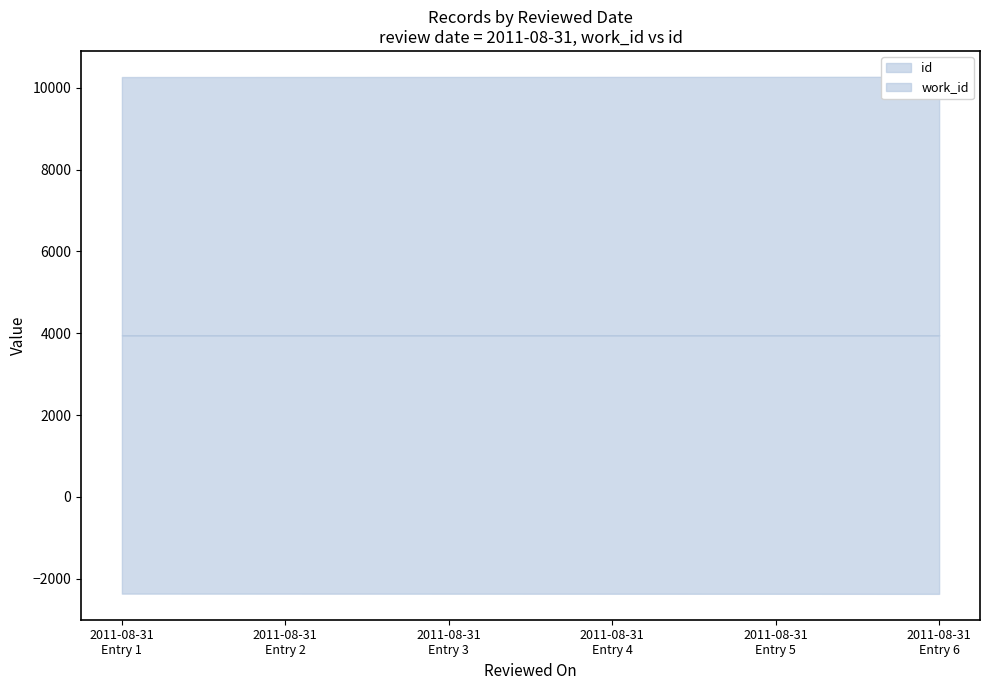

True or false: id and work_id cross at least once.

False